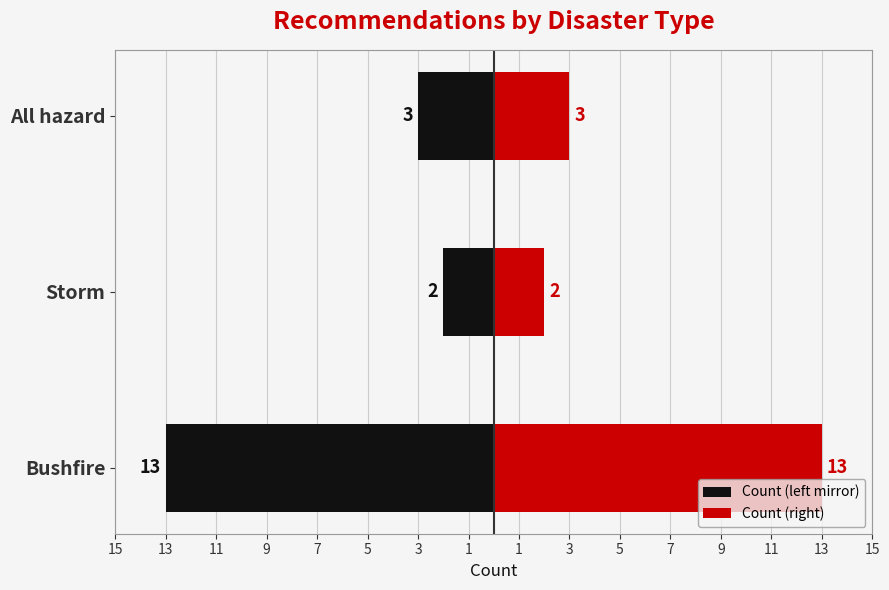

List the series in order of their peak value, lowest first.

Count (left mirror), Count (right)